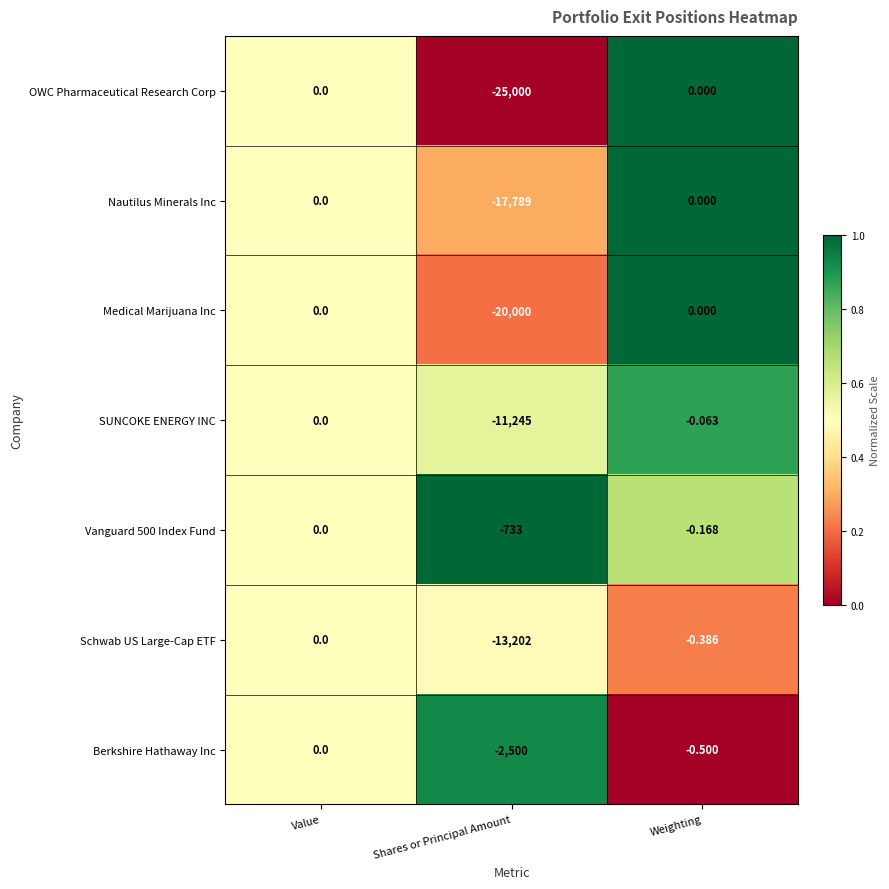

At which category is the sum across all series the highest?

Value